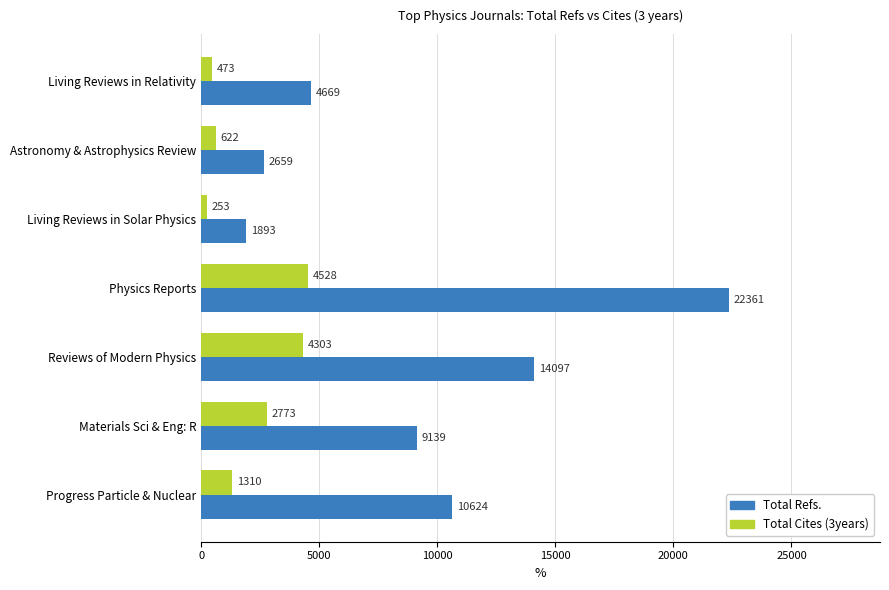

Which series has the largest total across all categories?

Total Refs.